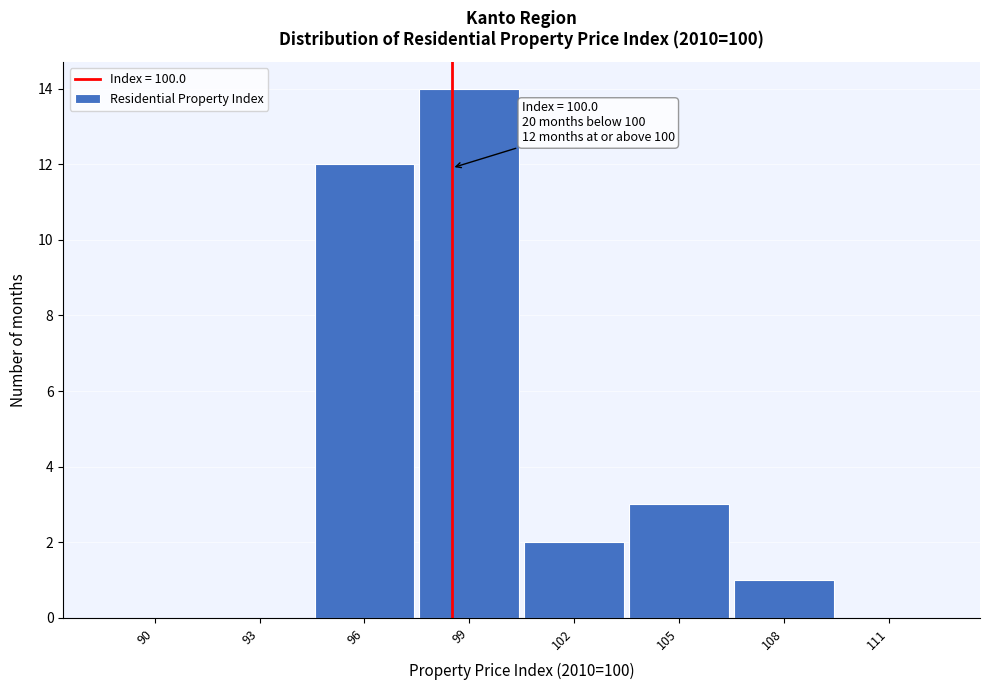

Reading right to left, transcribe all the data shown in this chart.

111=0	108=1	105=3	102=2	99=14	96=12	93=0	90=0